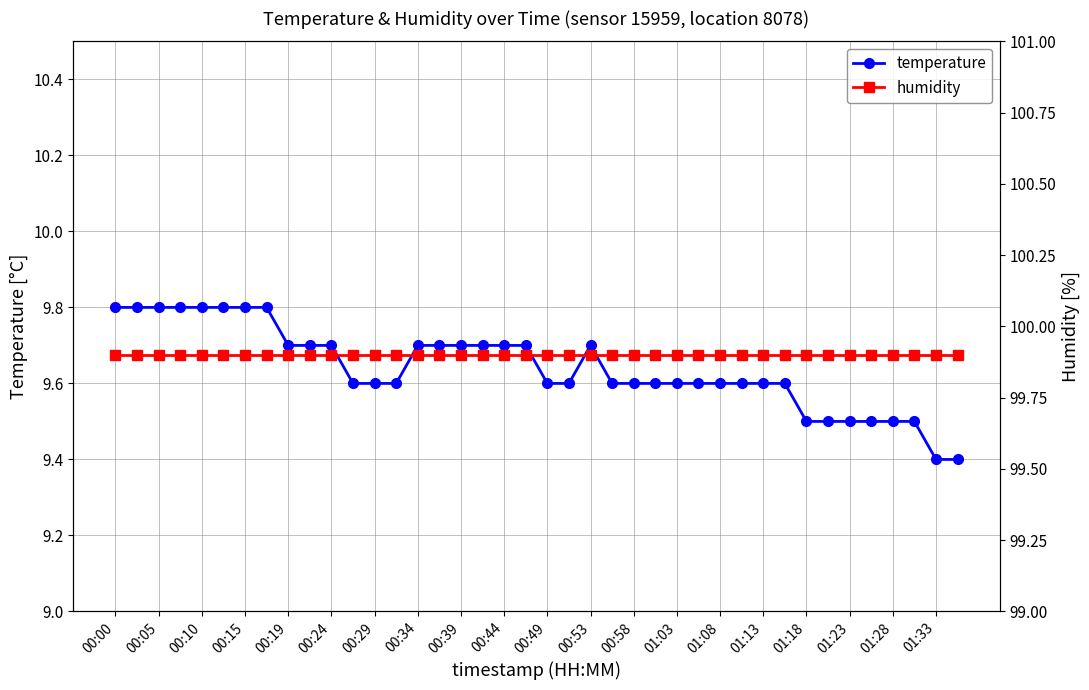

True or false: humidity and temperature intersect in this chart.

False